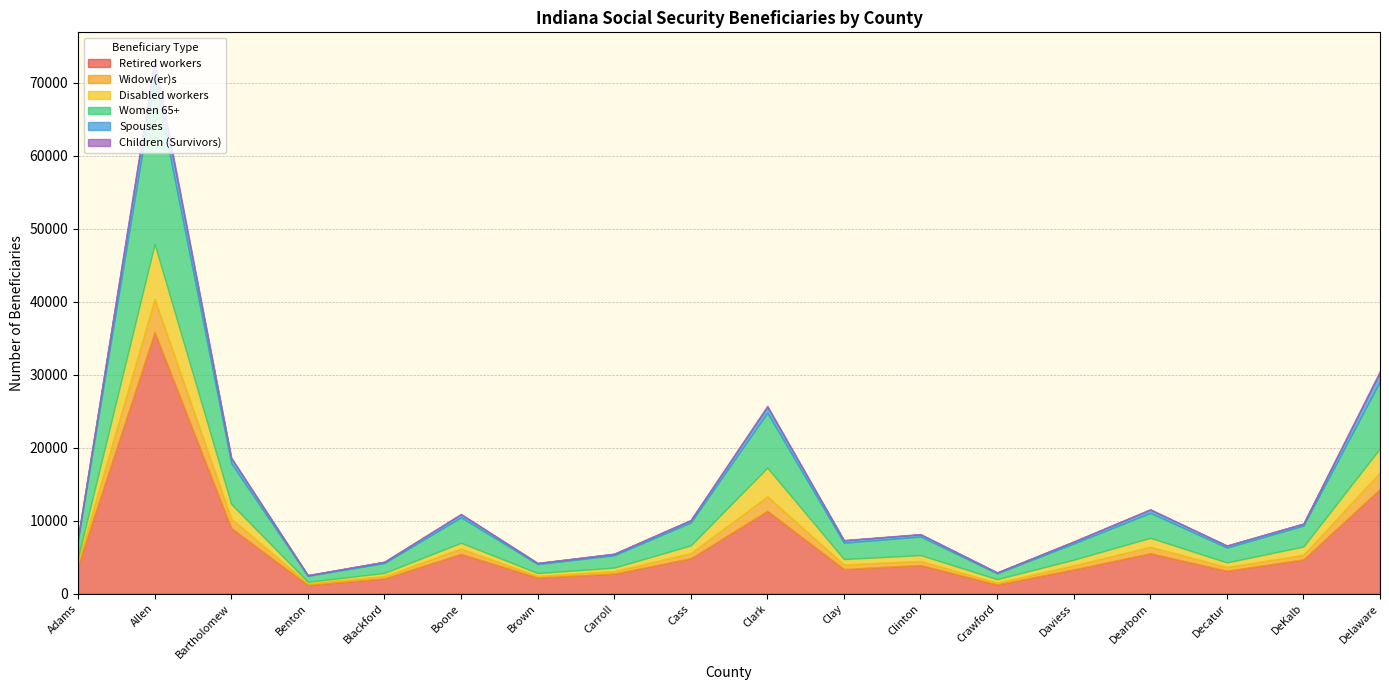

What is the greatest value displayed?

35830